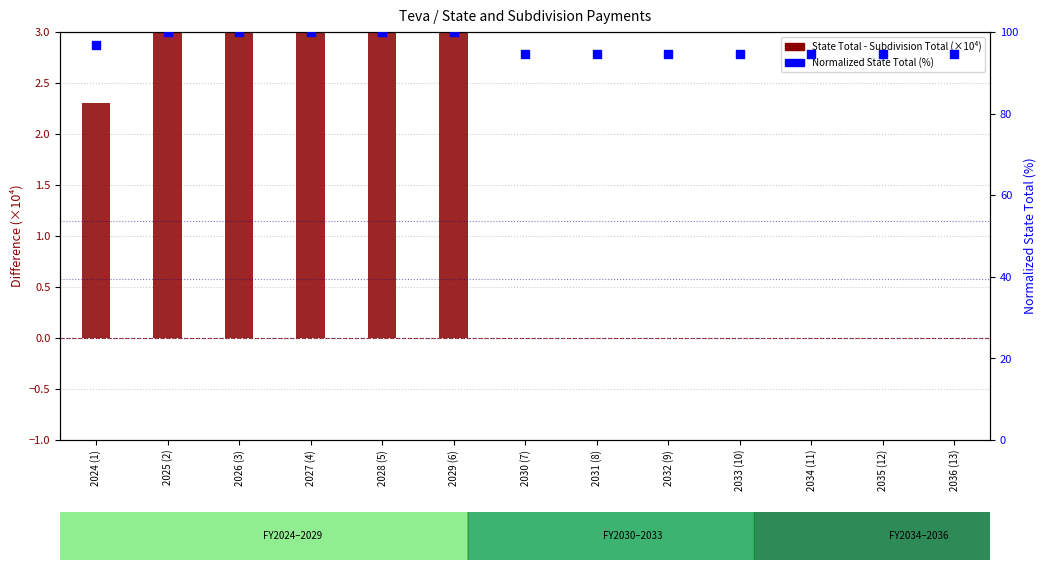

Which series reaches the maximum Y coordinate?

Normalized State Total (%)